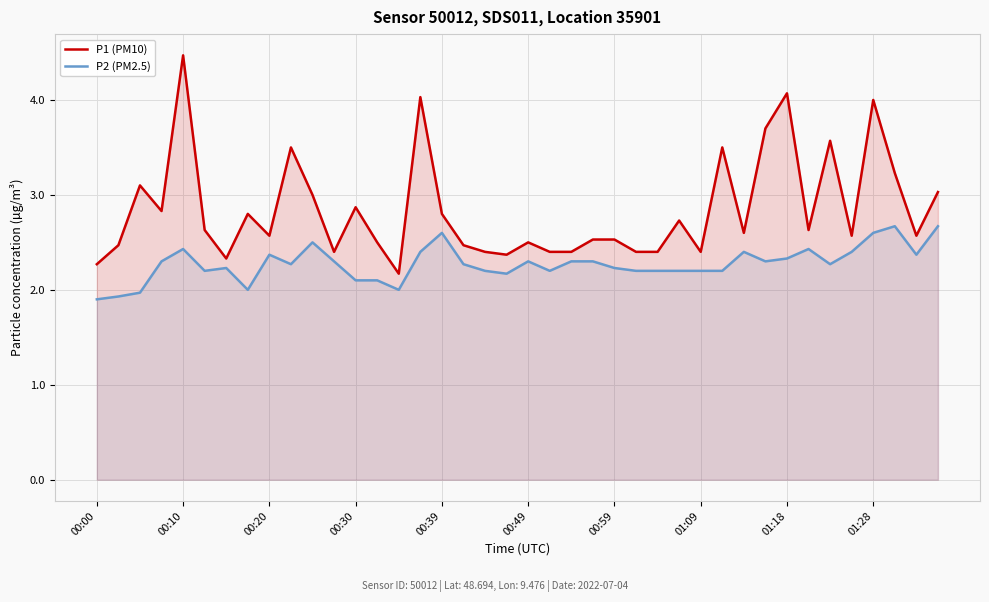

The P1 (PM10) series shows 4.5 at 00:10. True or false?

True